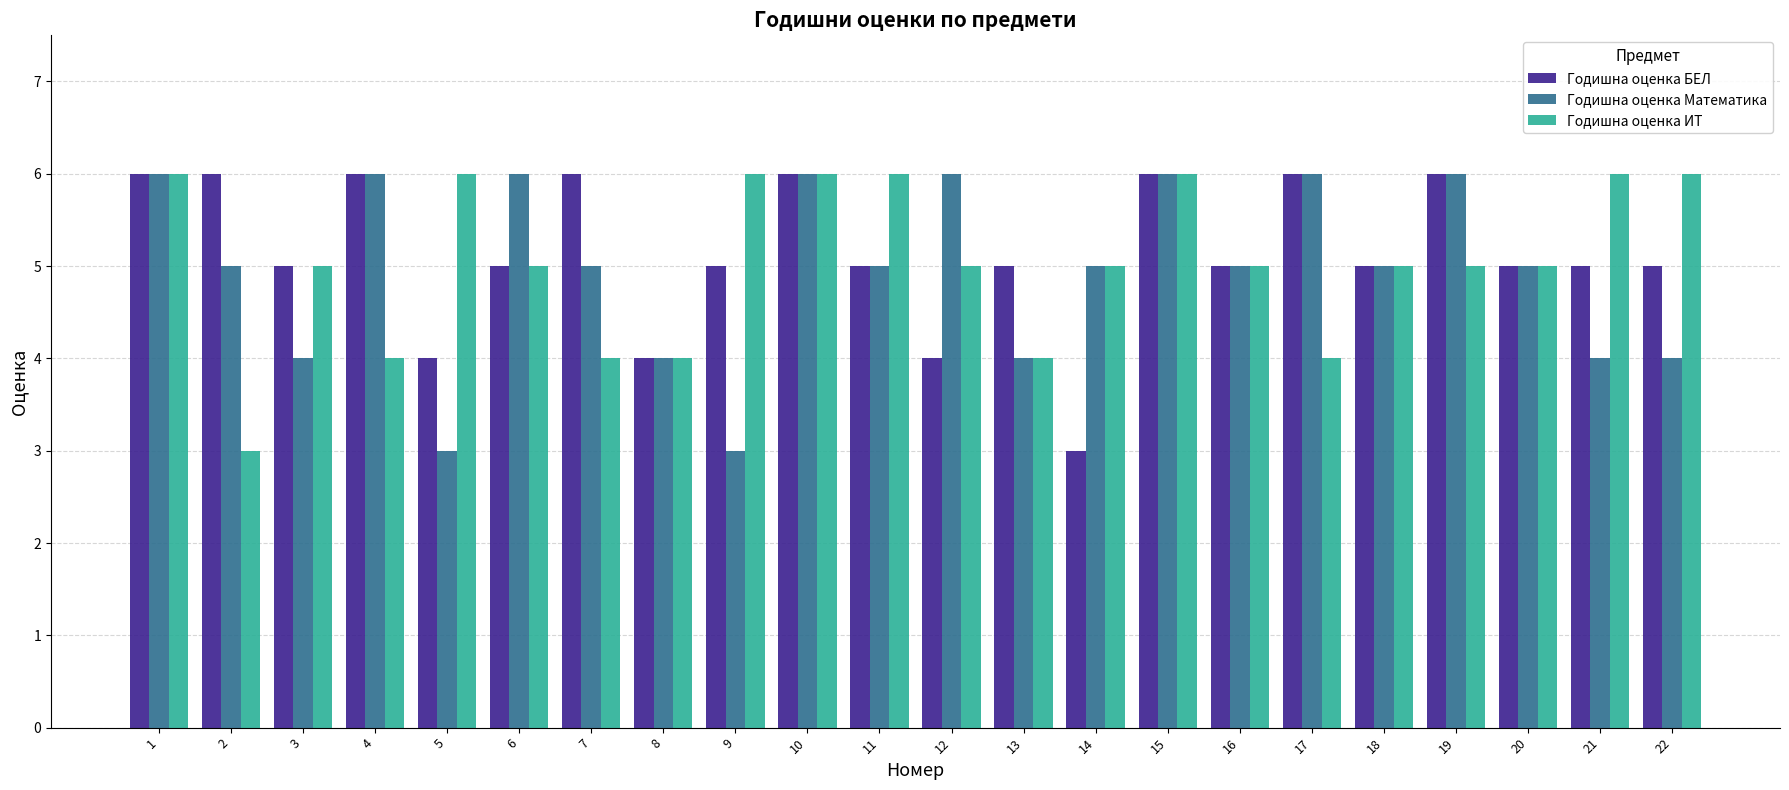

Count the Годишна оценка БЕЛ values in the range 5 to 6.

18